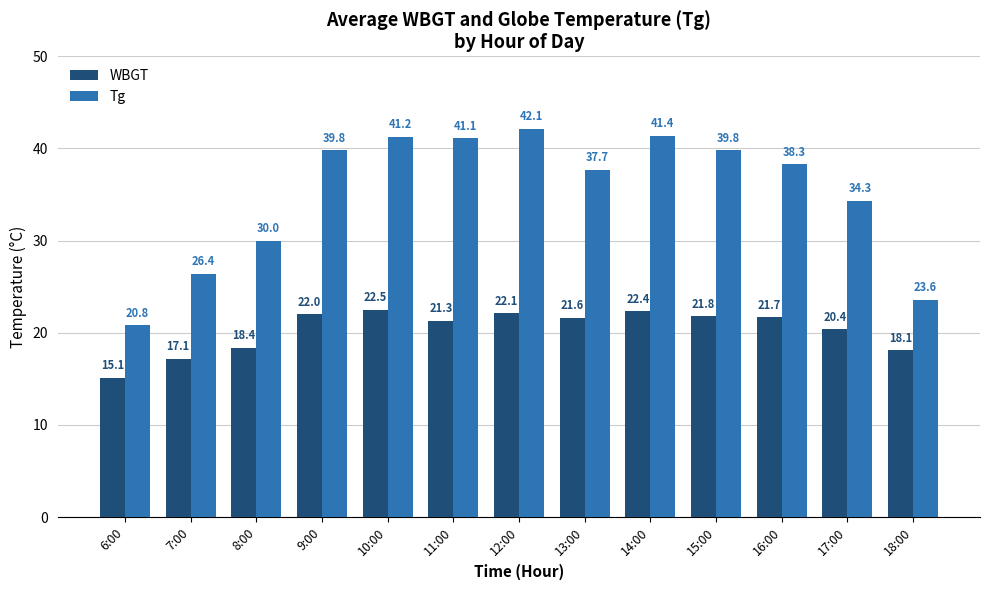

Which series has the widest spread of values?

Tg